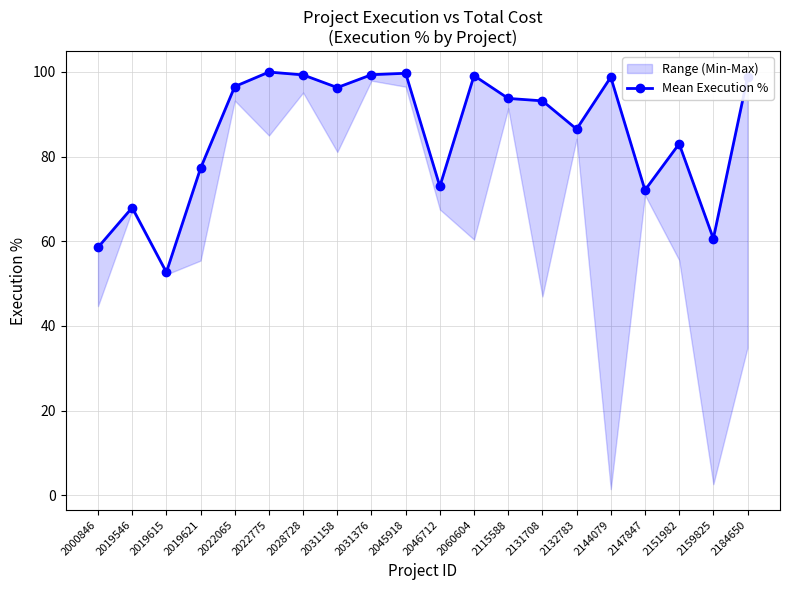

The chart shows a value of 99.3 at 2028728. True or false?

True